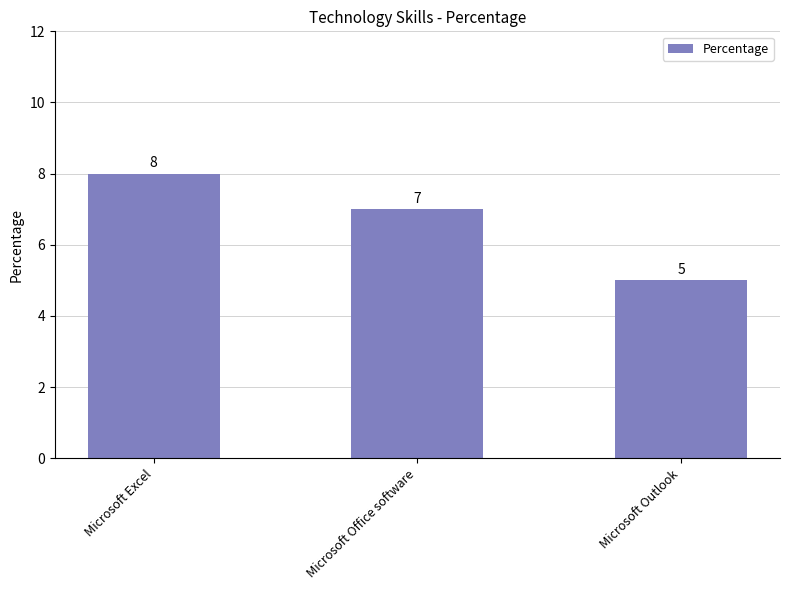

What value does the data have at Microsoft Office software?

7